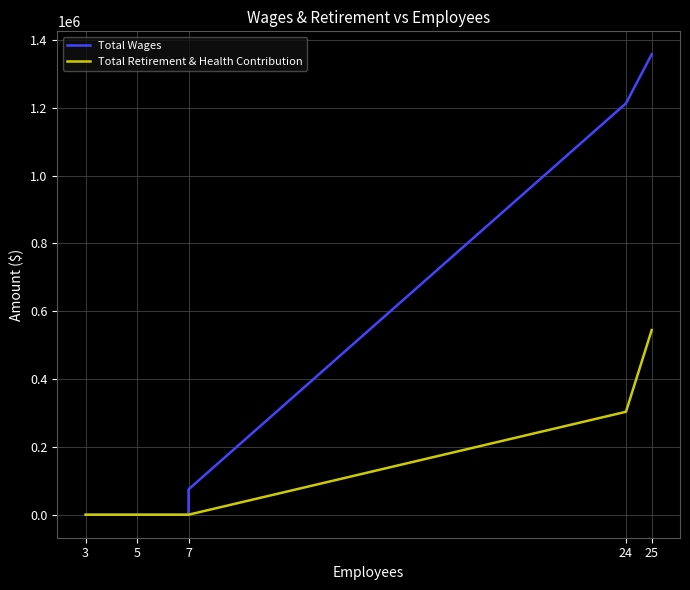

What is the label of the 8th point from the right?

7